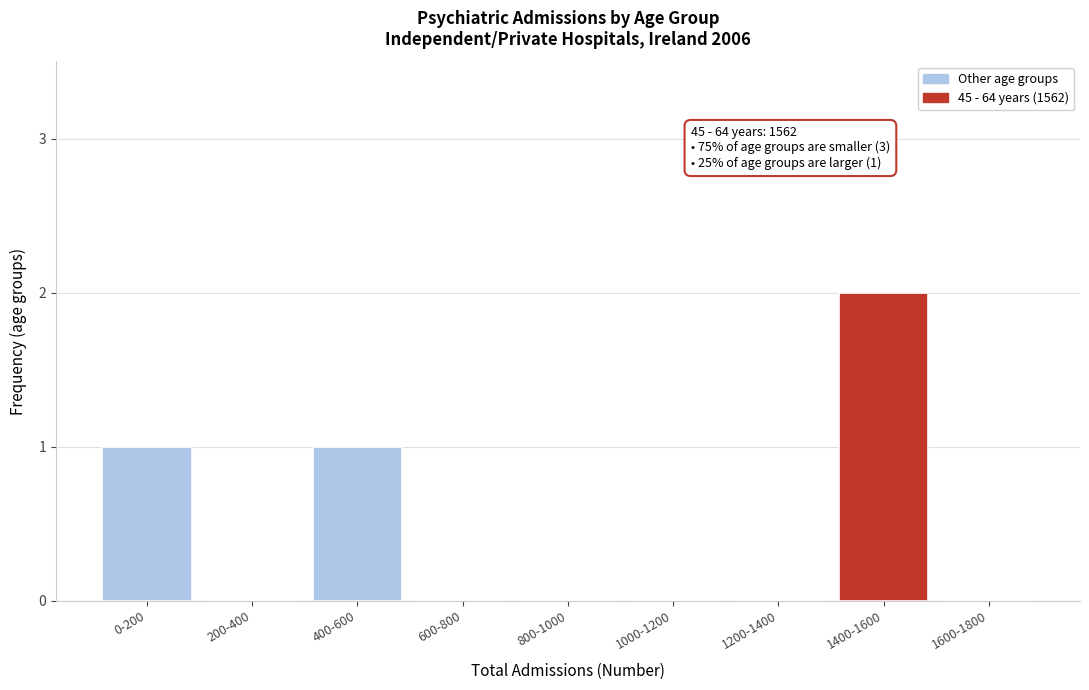

Reading right to left, transcribe all the data shown in this chart.

1600-1800=0	1400-1600=2	1200-1400=0	1000-1200=0	800-1000=0	600-800=0	400-600=1	200-400=0	0-200=1